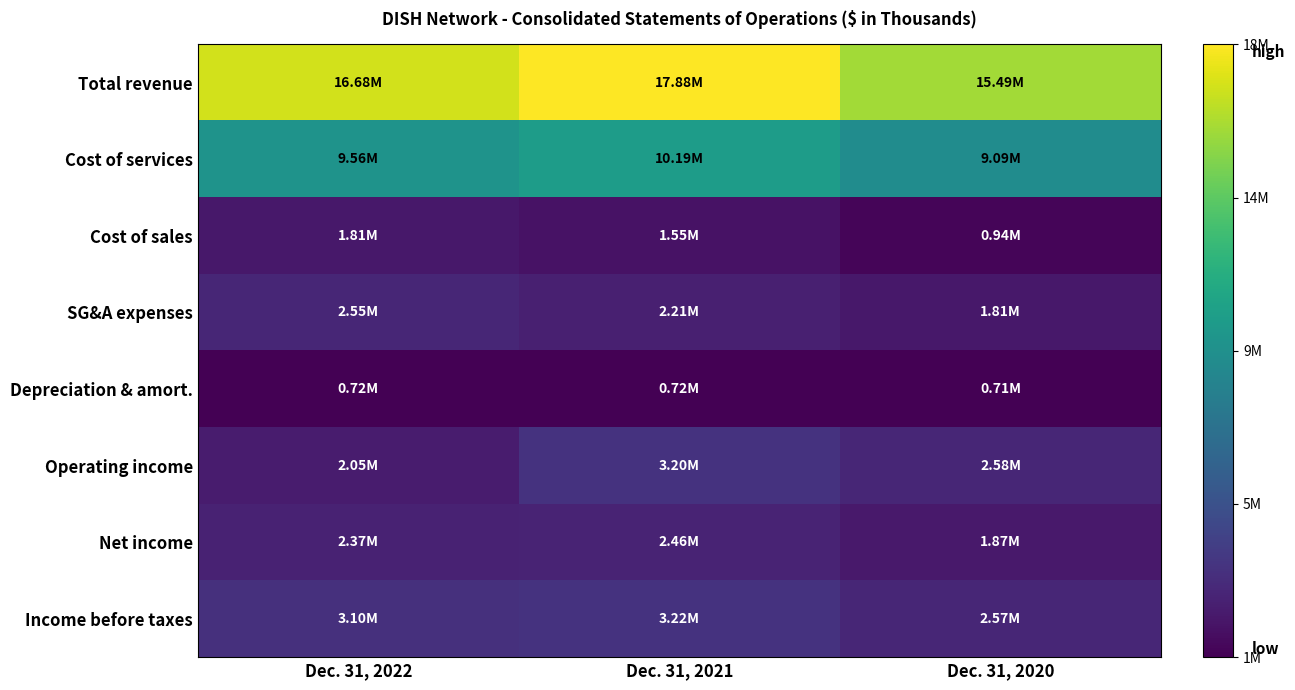

Which series has the largest total across all categories?

Total revenue